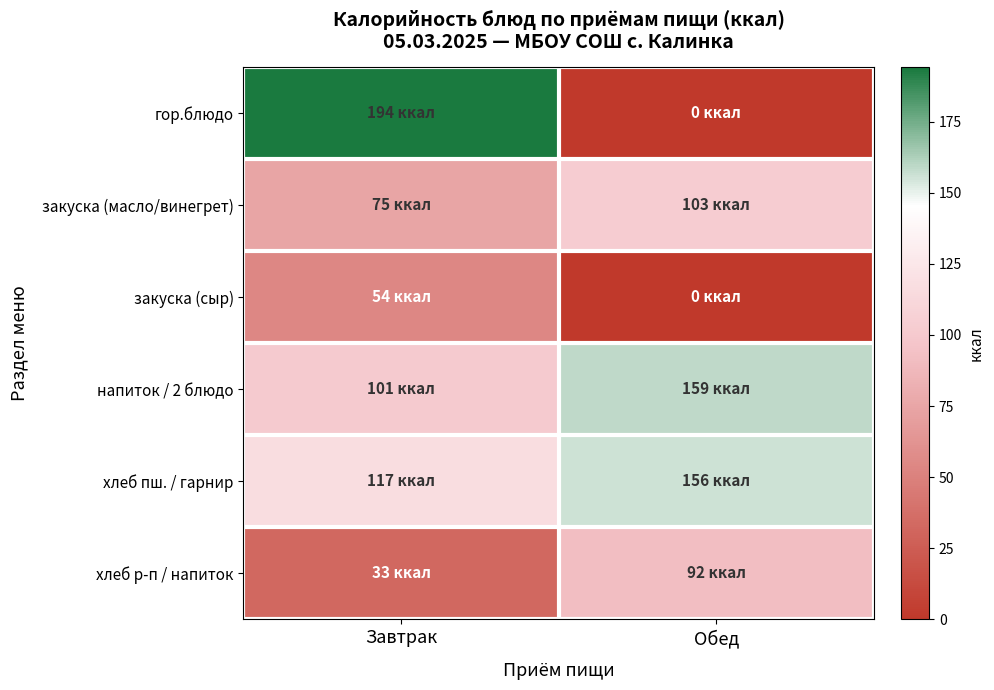

Which label corresponds to the largest value in the chart?

Завтрак